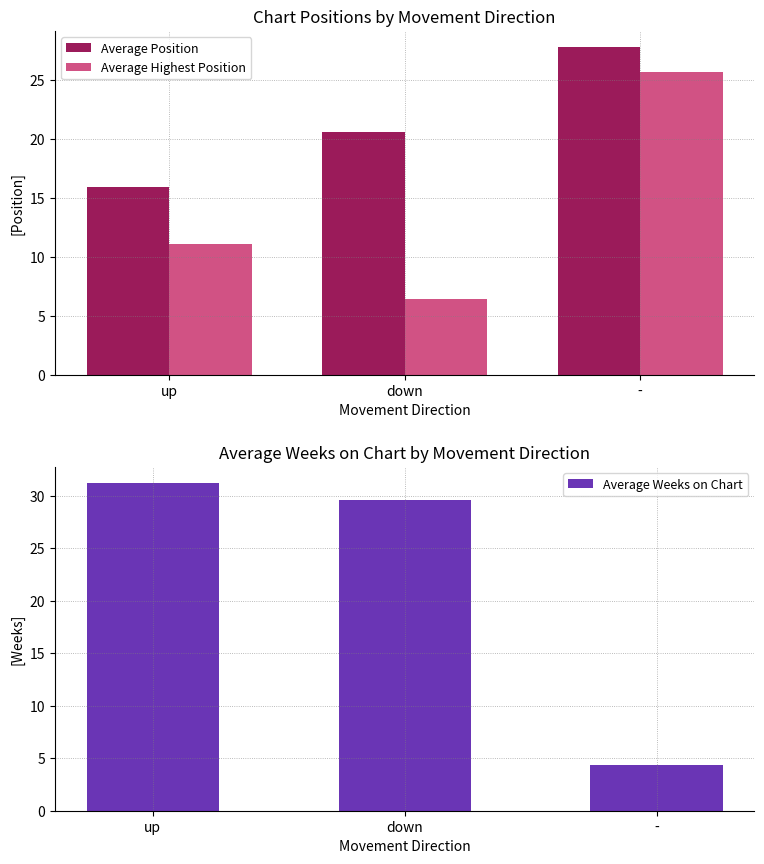

Which series has the widest spread of values?

Average Weeks on Chart